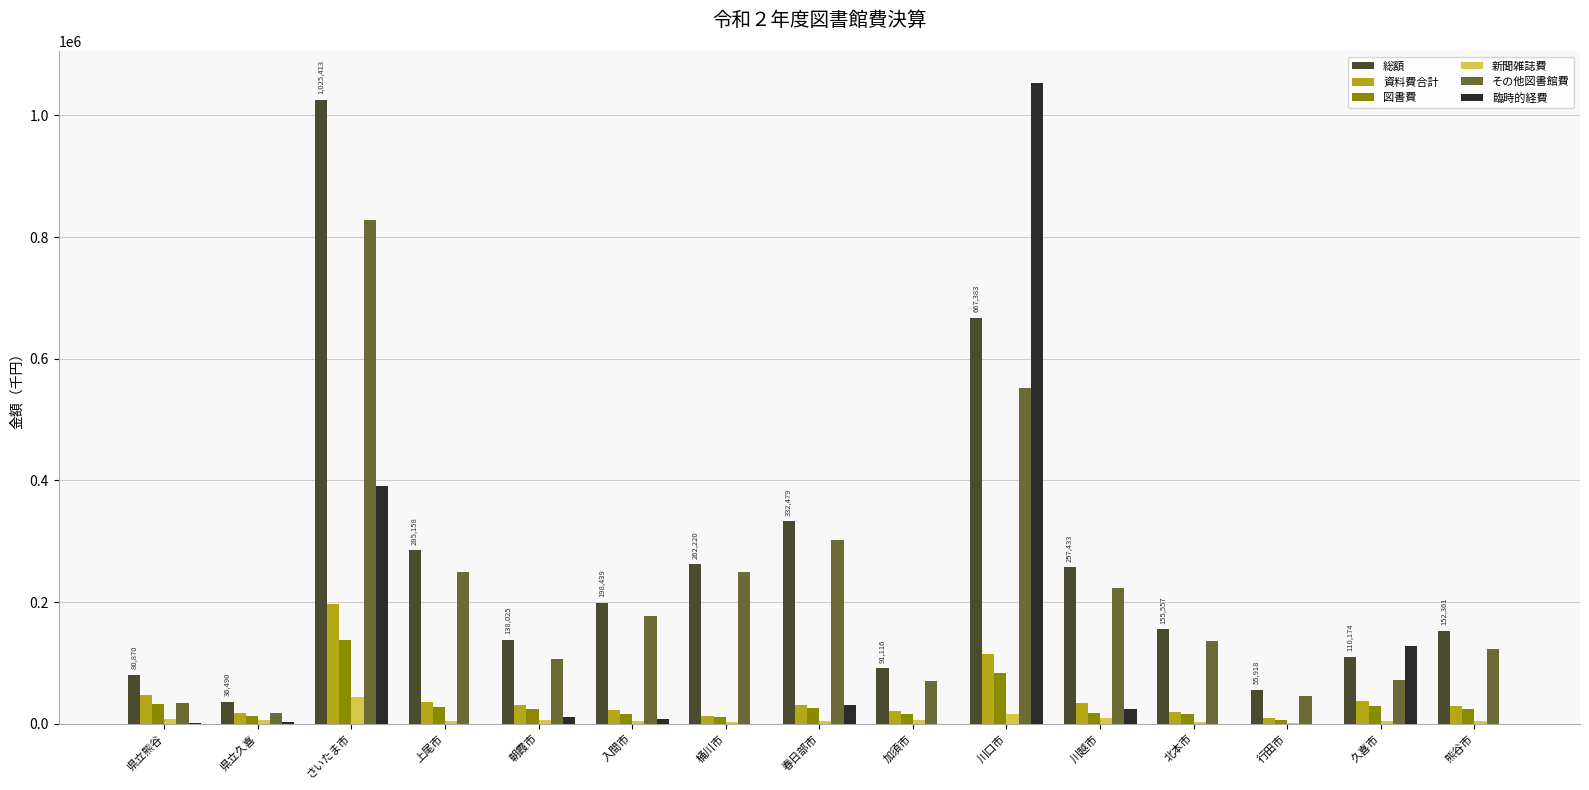

What is the sum of all 臨時的経費 values?

1646927